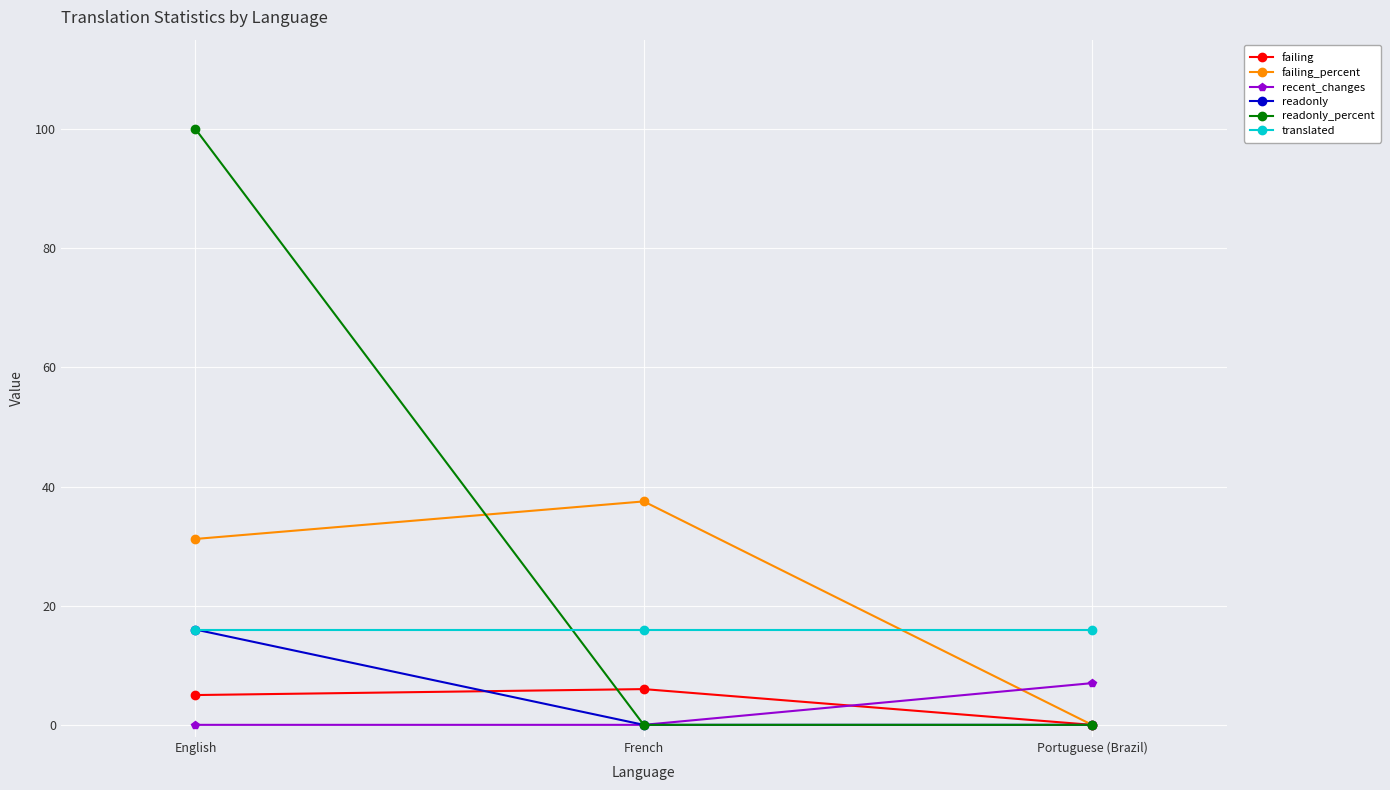

What are all the series names shown in the legend?

failing, failing_percent, recent_changes, readonly, readonly_percent, translated